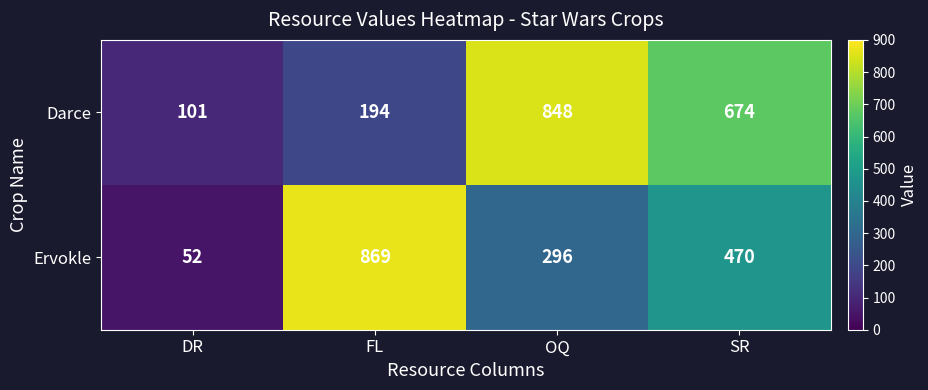

What is the minimum value shown in the chart?

52